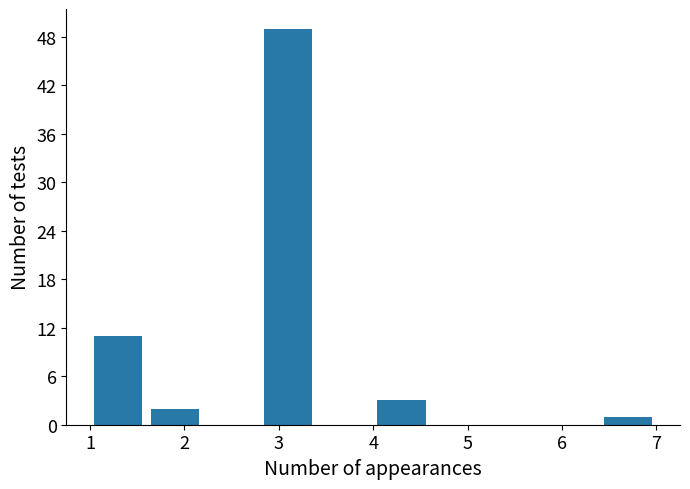

Reading left to right, list every bar in this chart as the range it spans on the x-axis followed by its height. The values are not printed on the chart, so give them approximately, as read against the axis.

1.0 to 1.6: 11
1.6 to 2.2: 2
2.2 to 2.8: 0
2.8 to 3.4: 49
3.4 to 4.0: 0
4.0 to 4.6: 3
4.6 to 5.2: 0
5.2 to 5.8: 0
5.8 to 6.4: 0
6.4 to 7.0: 1